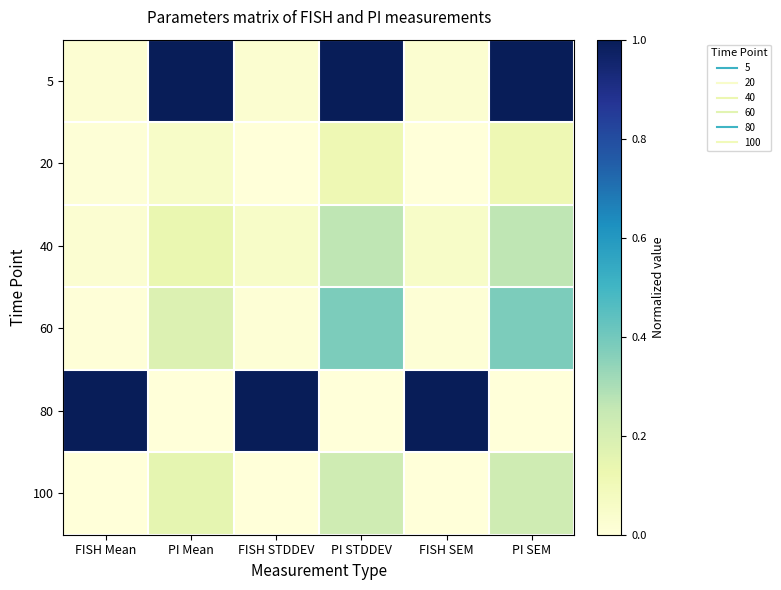

Reading left to right, what are all the values shown in this chart?

5: FISH Mean=0.0	PI Mean=1.0	FISH STDDEV=0.0	PI STDDEV=1.0	FISH SEM=0.0	PI SEM=1.0
20: FISH Mean=0.0	PI Mean=0.1	FISH STDDEV=0.0	PI STDDEV=0.1	FISH SEM=0.0	PI SEM=0.1
40: FISH Mean=0.0	PI Mean=0.1	FISH STDDEV=0.1	PI STDDEV=0.3	FISH SEM=0.1	PI SEM=0.3
60: FISH Mean=0.0	PI Mean=0.2	FISH STDDEV=0.0	PI STDDEV=0.4	FISH SEM=0.0	PI SEM=0.4
80: FISH Mean=1.0	PI Mean=0.0	FISH STDDEV=1.0	PI STDDEV=0.0	FISH SEM=1.0	PI SEM=0.0
100: FISH Mean=0.0	PI Mean=0.2	FISH STDDEV=0.0	PI STDDEV=0.2	FISH SEM=0.0	PI SEM=0.2